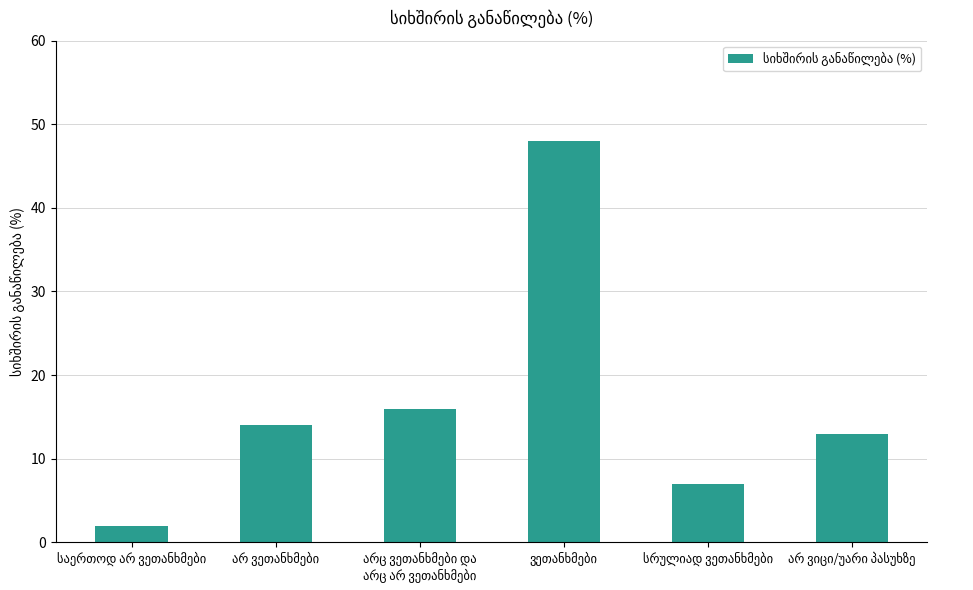

What is the maximum value shown in the chart?

48